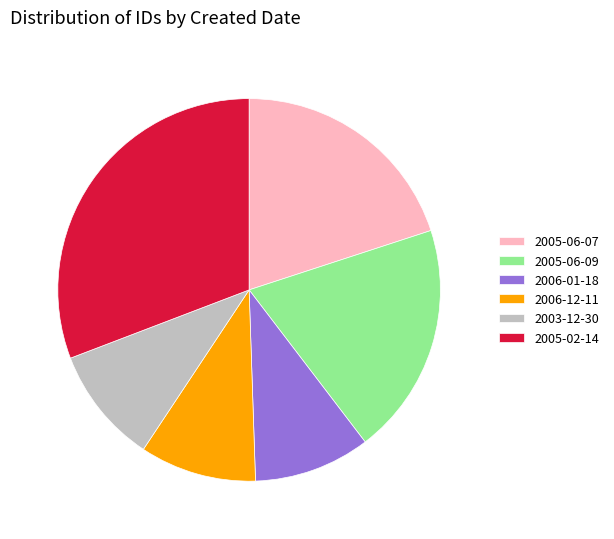

The 2006-12-11 slice represents 1% of the pie. True or false?

False